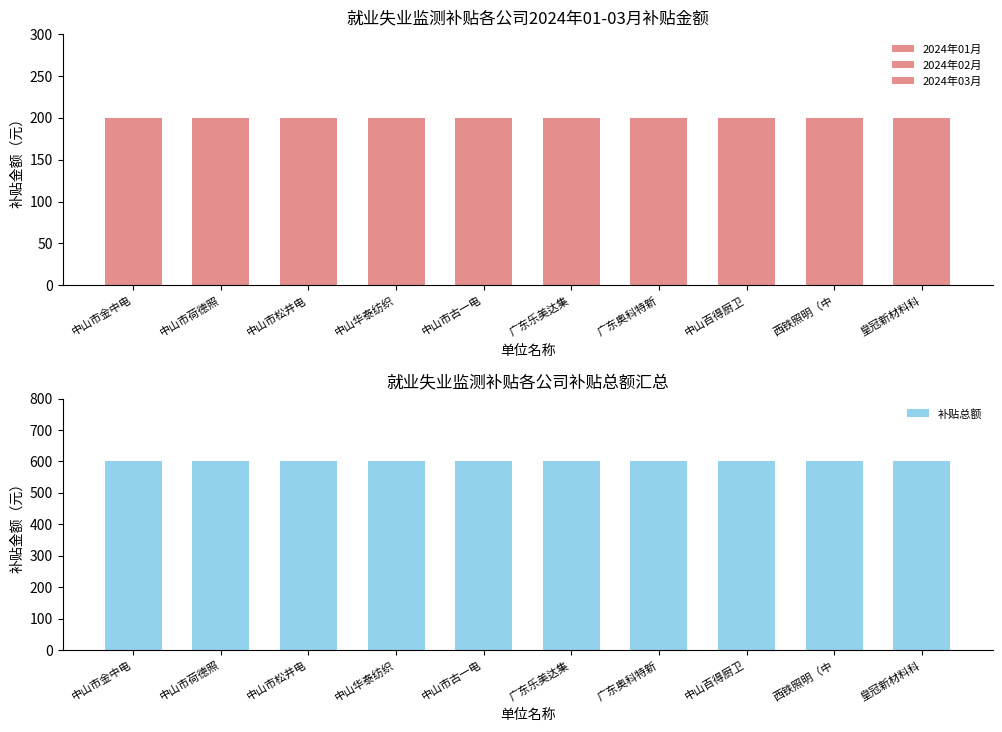

What is the average value of the 2024年01月 series?

200